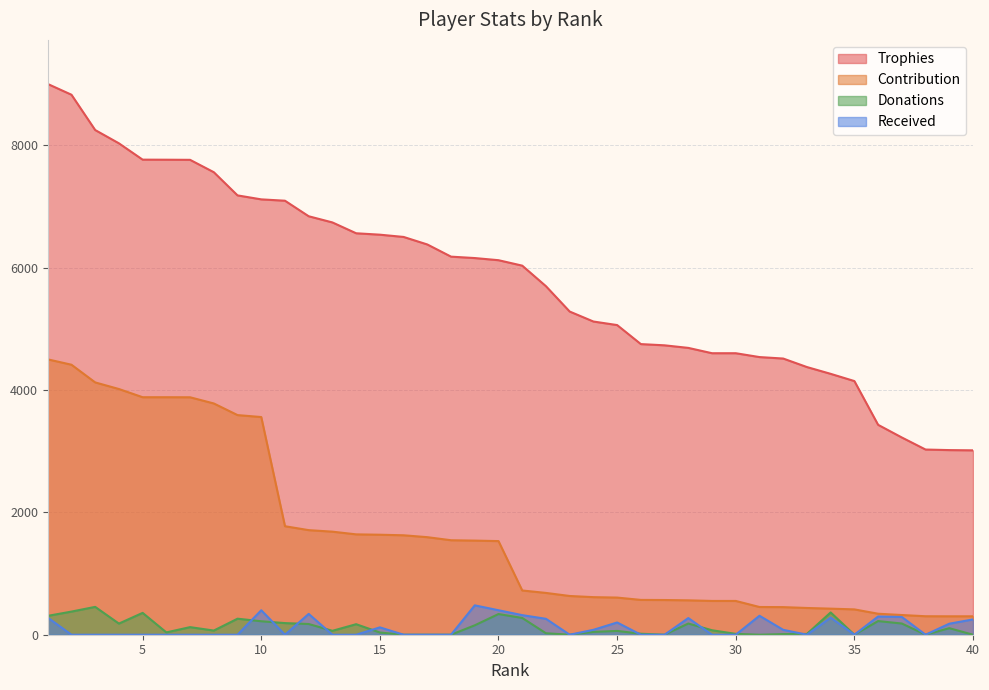

How many values in the Trophies series are below 6120?

20